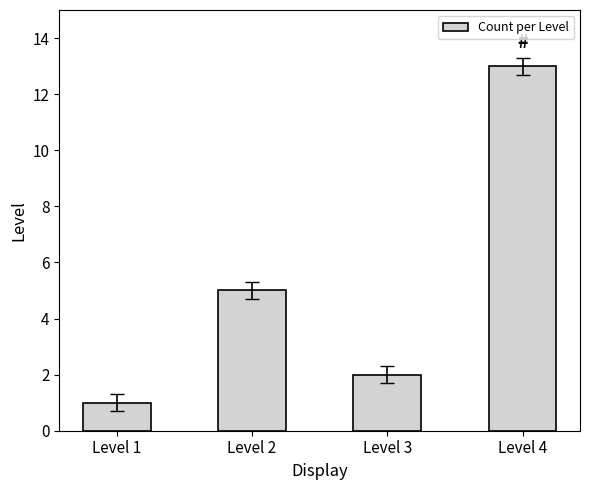

What is the sum of the values at Level 1 and Level 3?

3